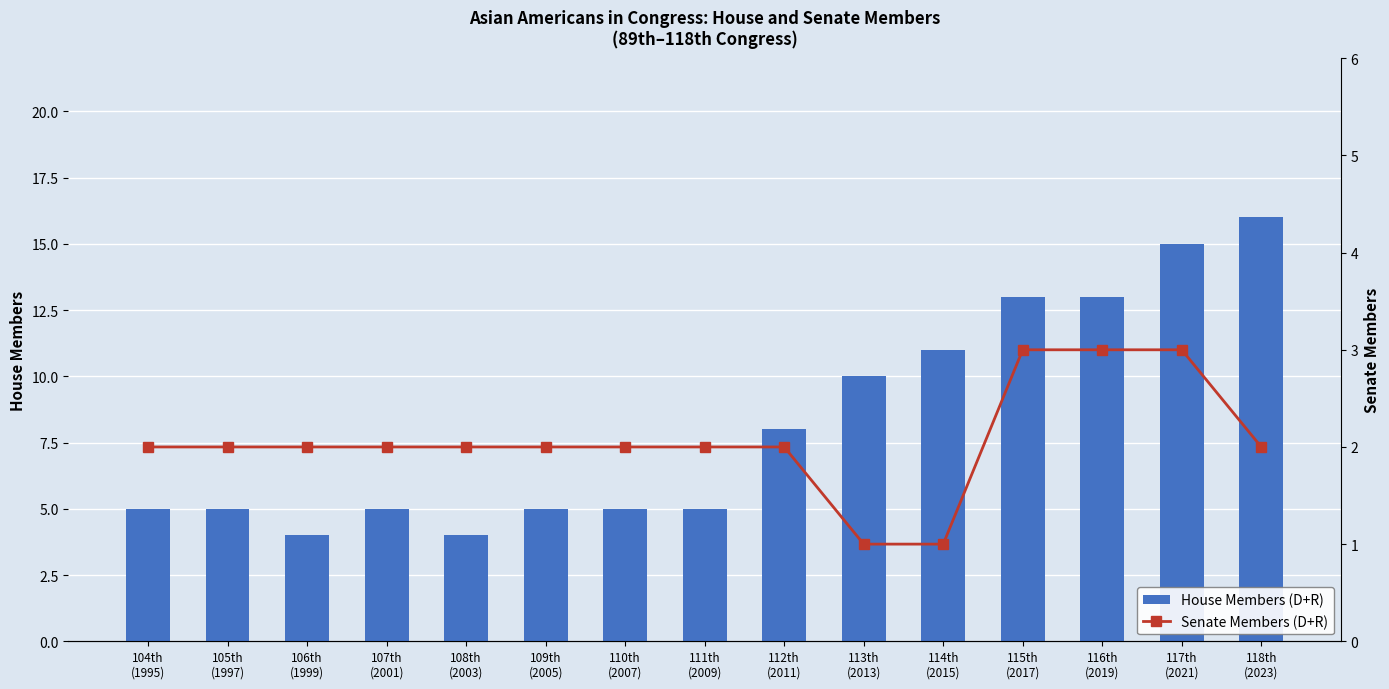

Is it true that House Members (D+R) equals 5 at 111th
(2009)?

True